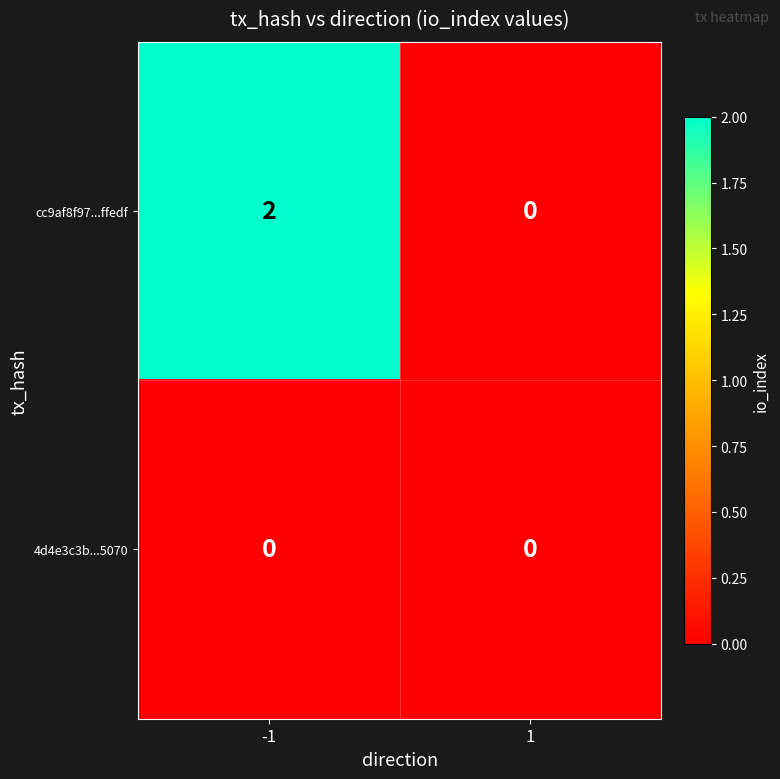

Count the number of categories in the chart.

2